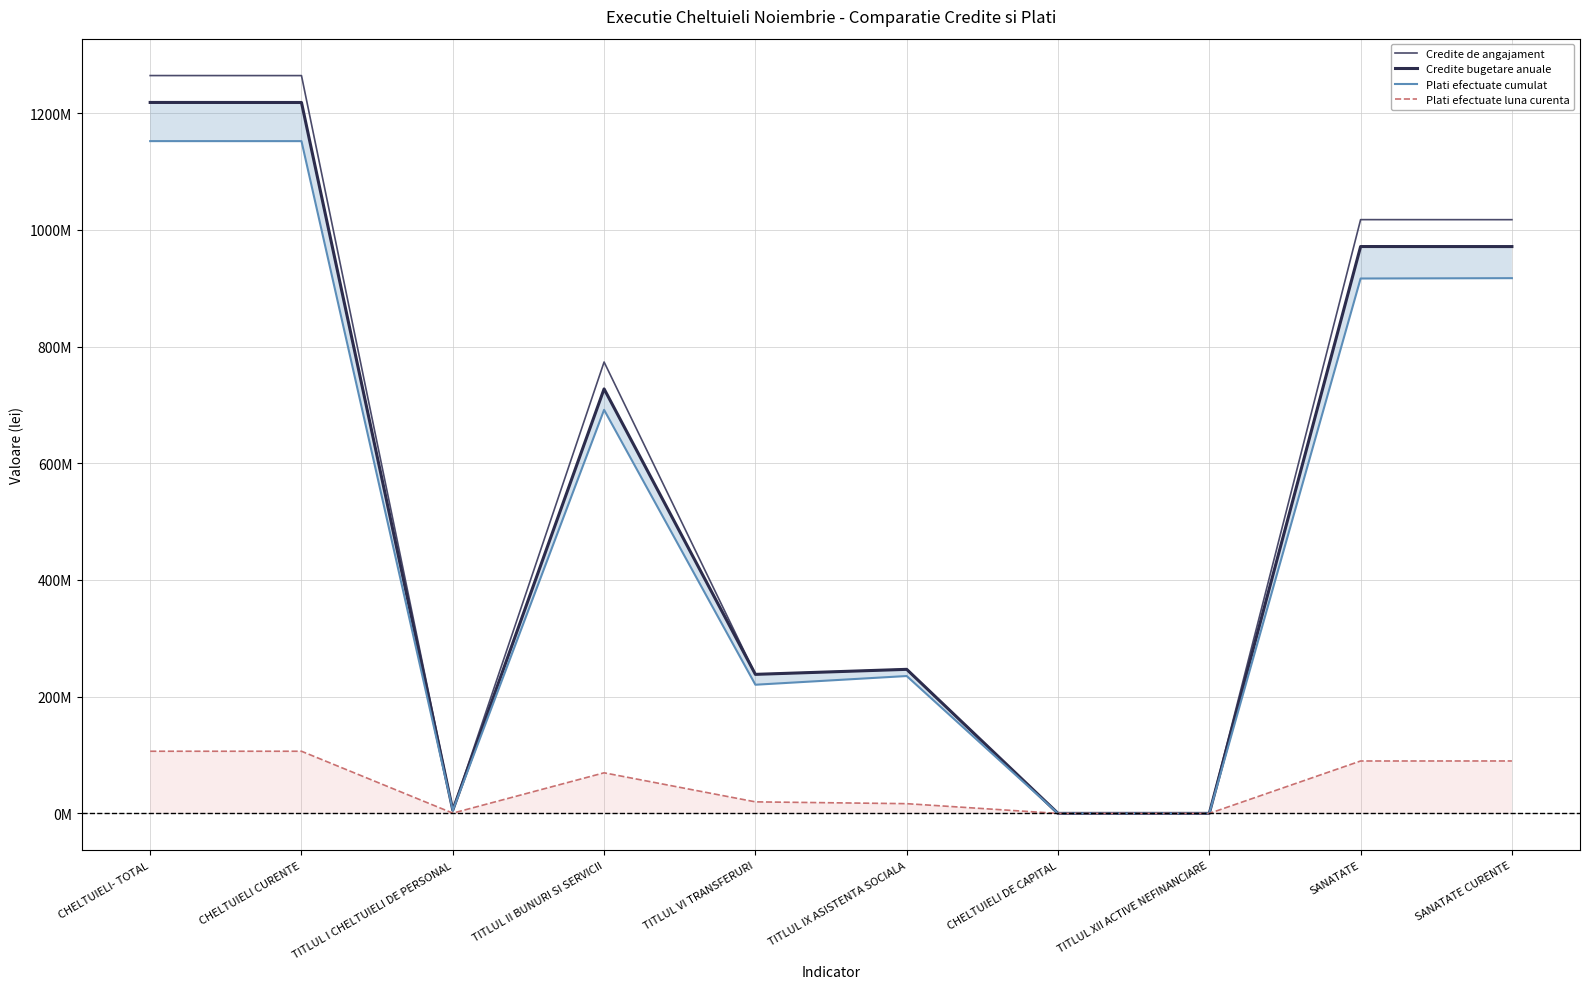

Does the chart display data point markers on the line(s)?

No